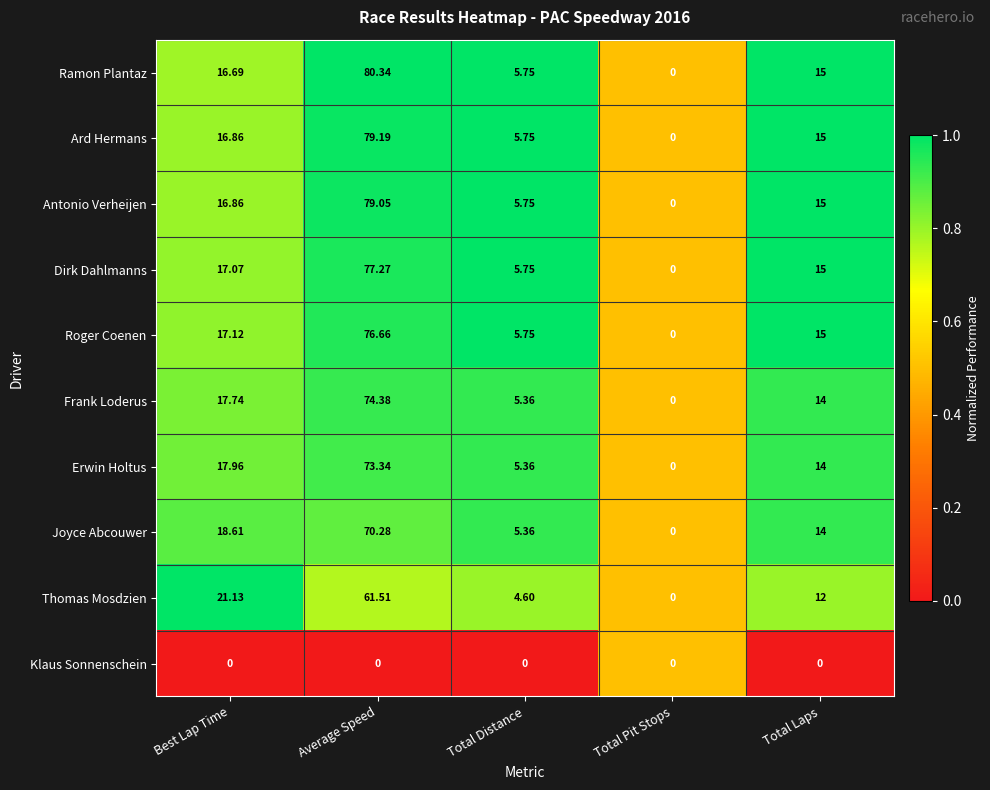

At which category is the sum across all series the highest?

Average Speed